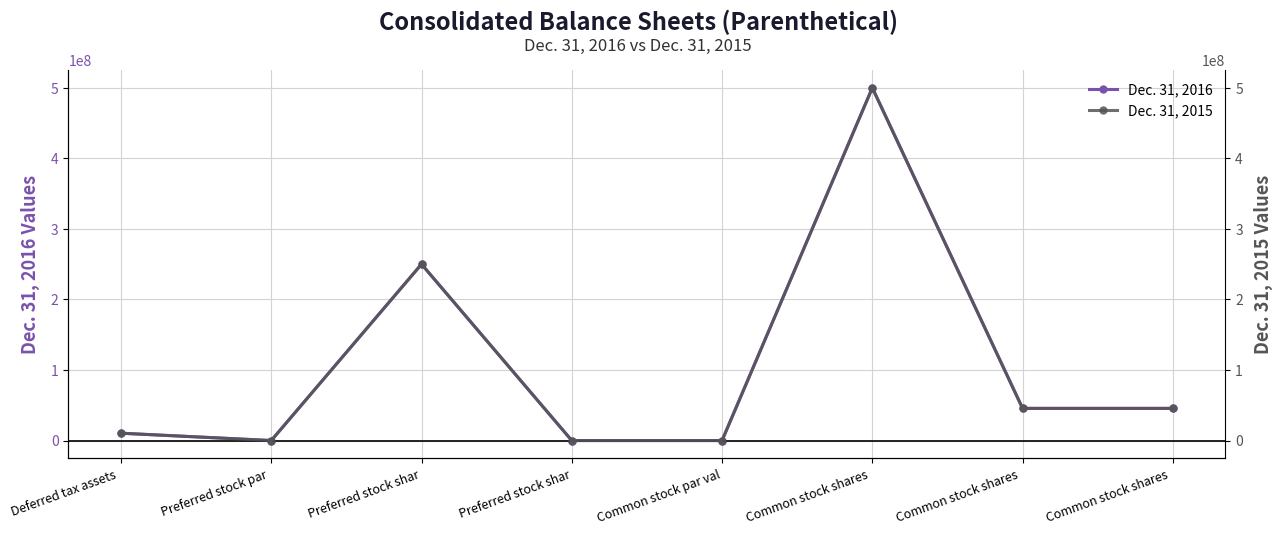

What is the total value across all series at Common stock shares ?

1000000000